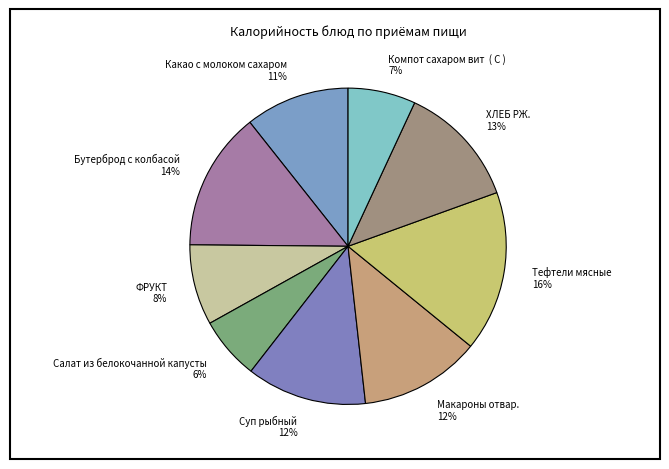

Which has a higher value, Бутерброд с колбасой or Салат из белокочанной капусты?

Бутерброд с колбасой